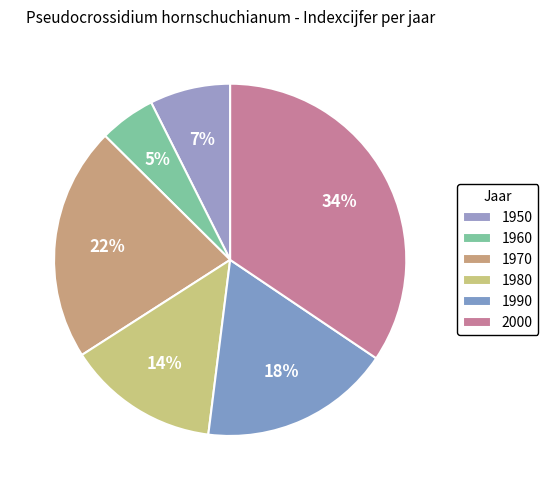

The 1970 slice represents 11% of the pie. True or false?

False